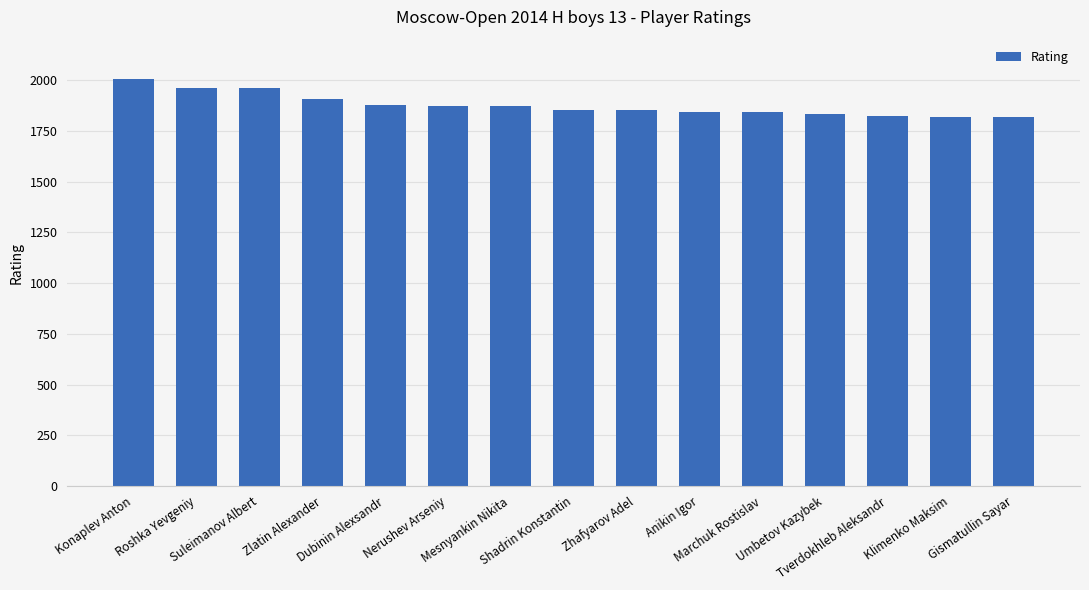

What is the difference between the maximum and second lowest values?

189